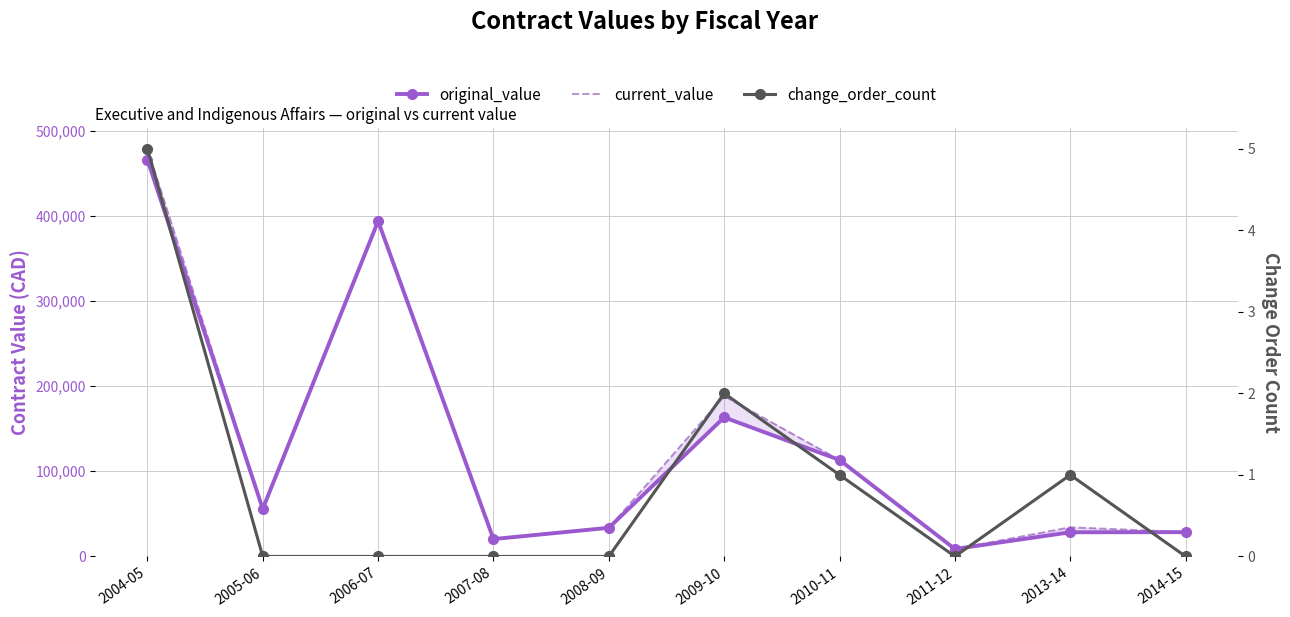

True or false: current_value and change_order_count intersect in this chart.

False